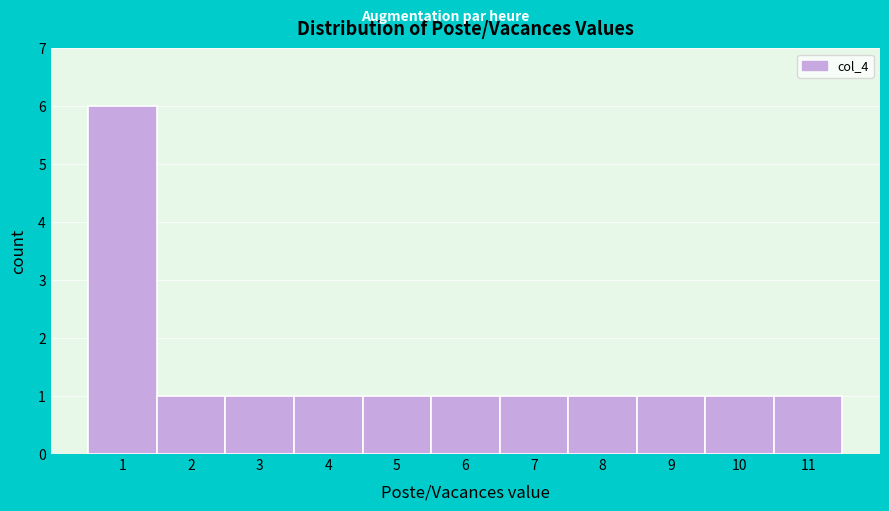

How tall is the bar that spans 3.5 to 4.5 on the x-axis? The values are not printed on the chart, so give them approximately, as read against the axis.

1